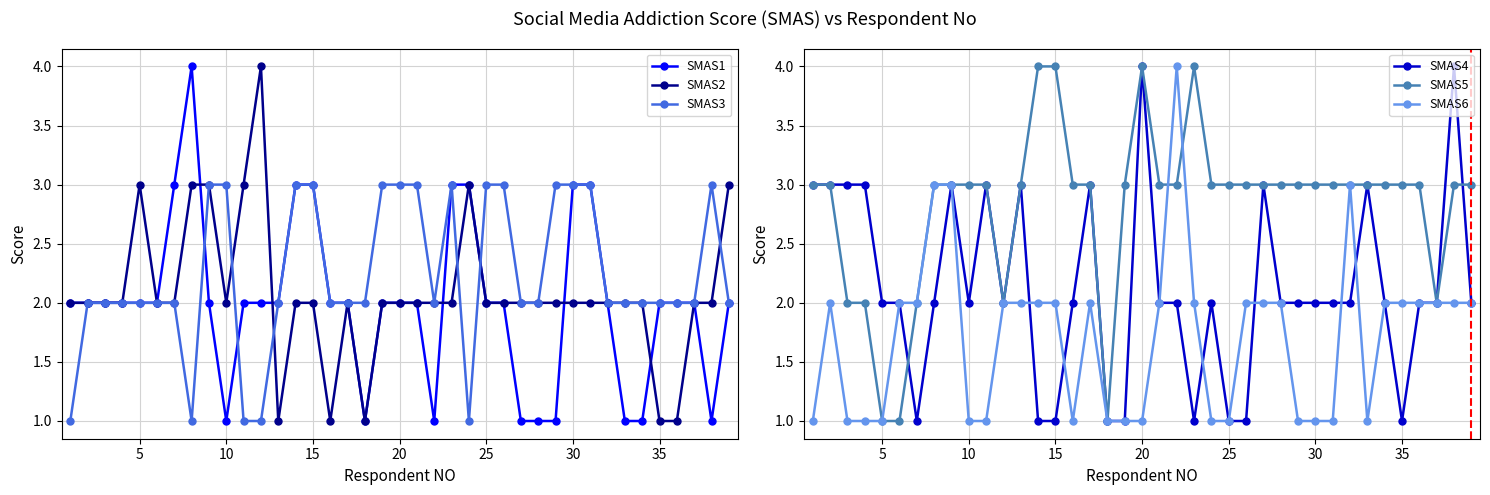

List the series in order of their peak value, highest first.

SMAS1, SMAS2, SMAS4, SMAS5, SMAS6, SMAS3